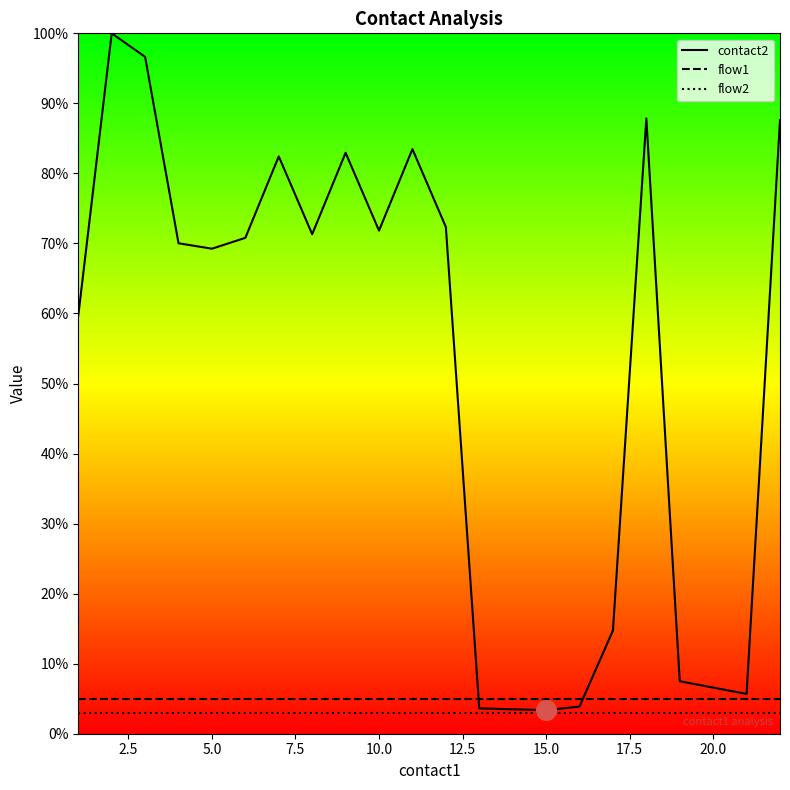

What are all the series names shown in the legend?

contact2, flow1, flow2